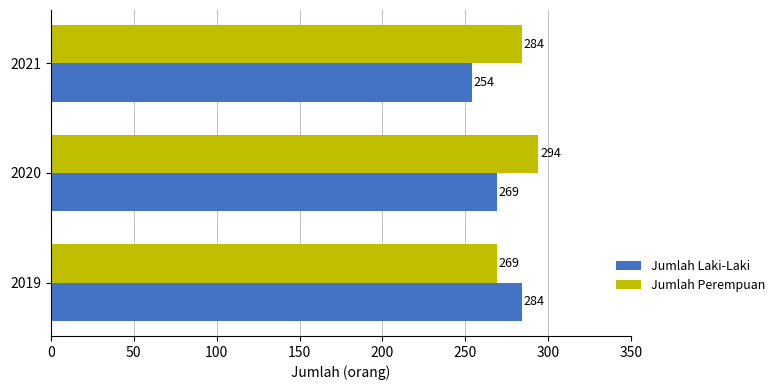

How many Jumlah Laki-Laki values are between 254 and 284?

3